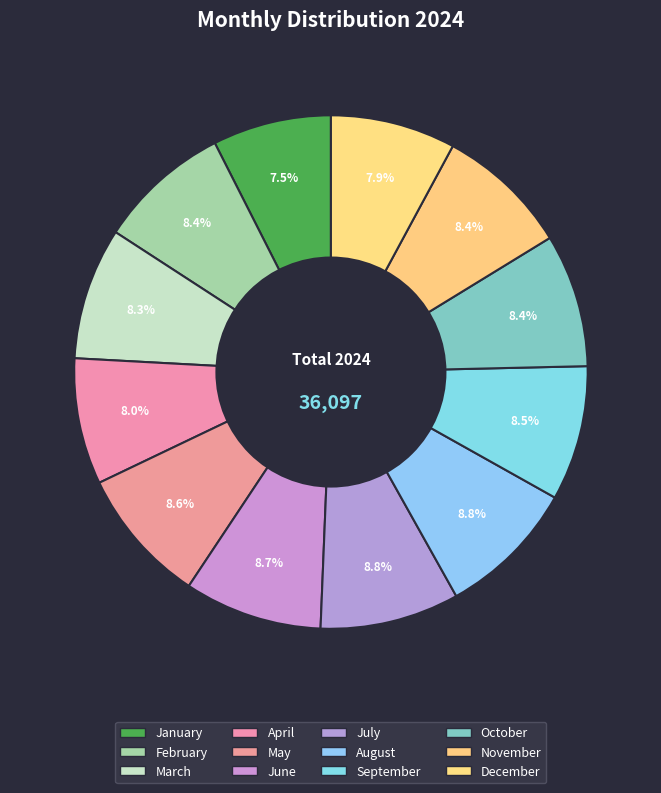

Is there any slice that represents more than half of the pie?

No